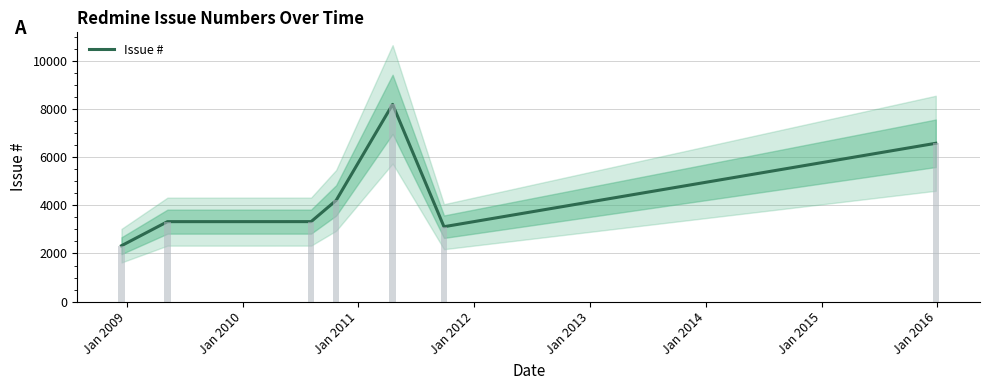

What is the maximum value shown in the chart?

8186